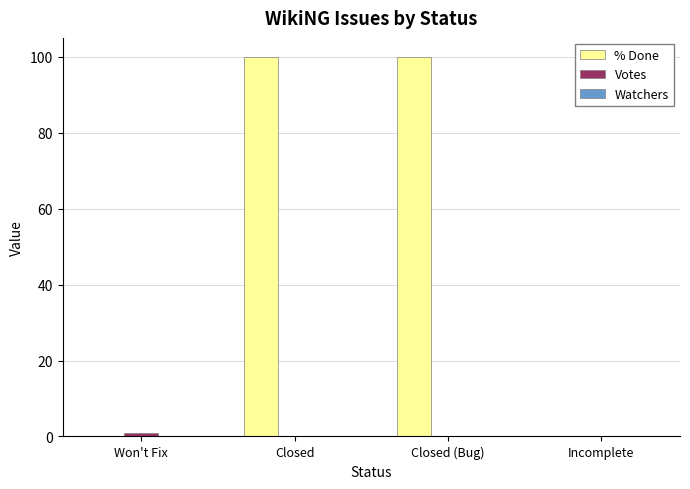

Which series has the largest total across all categories?

% Done